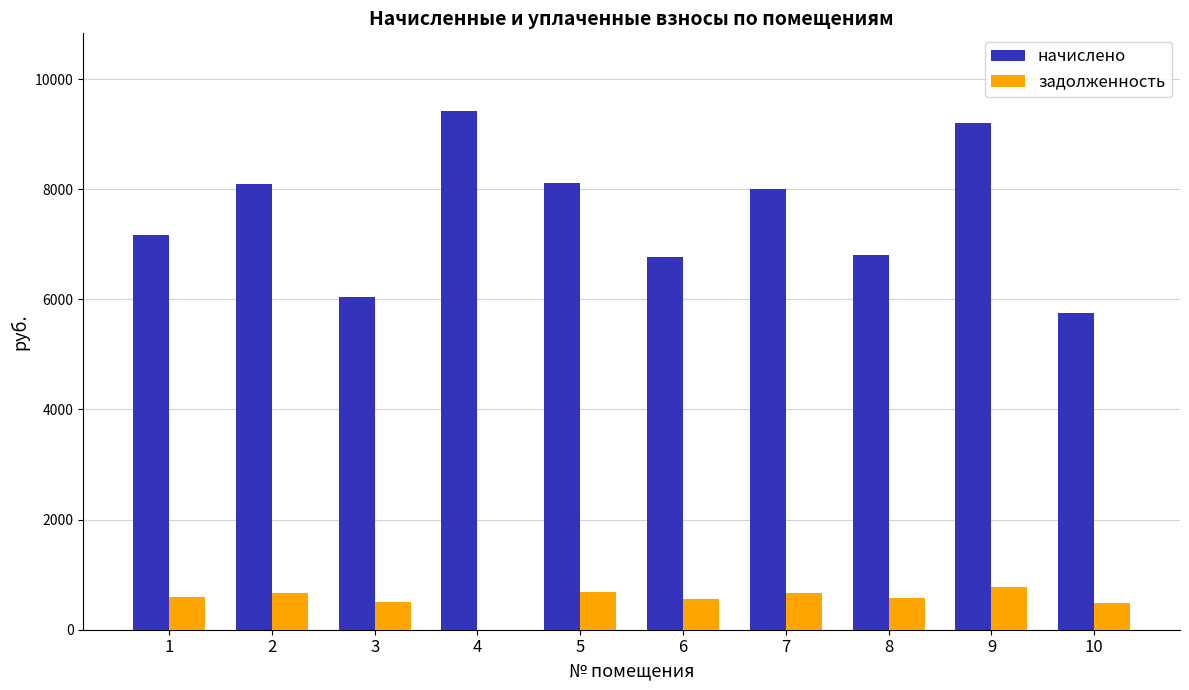

How many groups of bars are there?

10